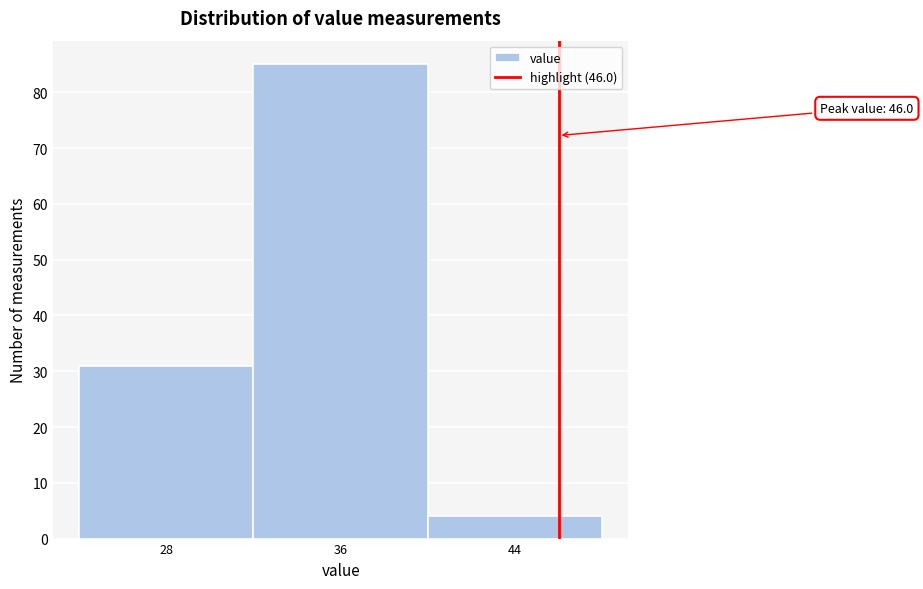

Over which range of the x-axis is the bar tallest?

32 to 40